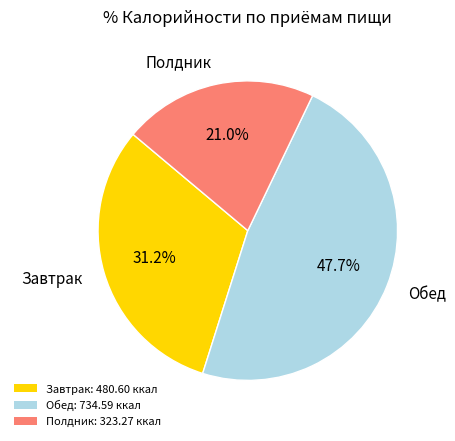

Is Завтрак: 480.60 ккал the majority of the pie?

No